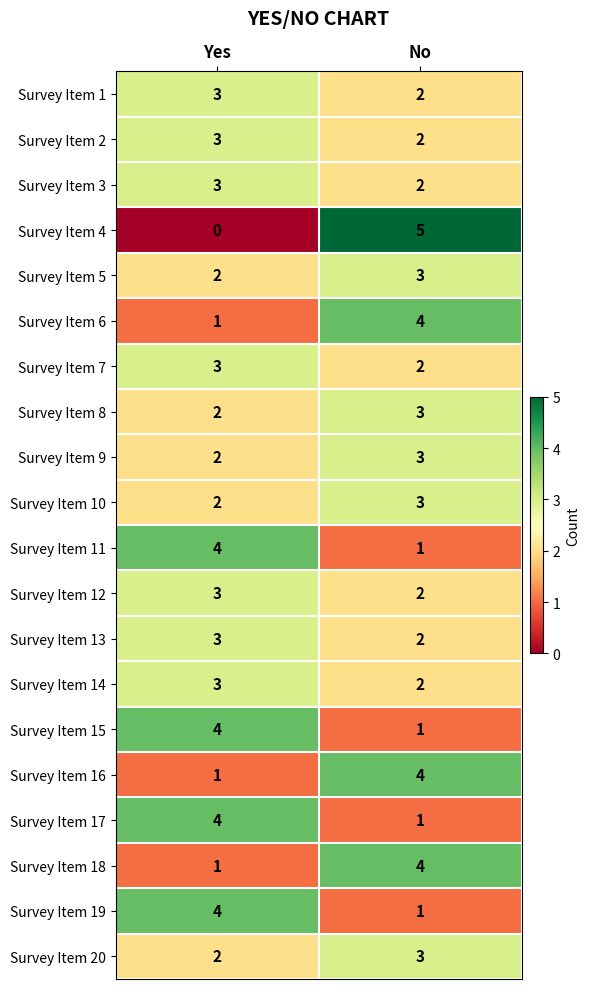

True or false: Survey Item 19 has a value of 2 at Yes.

False